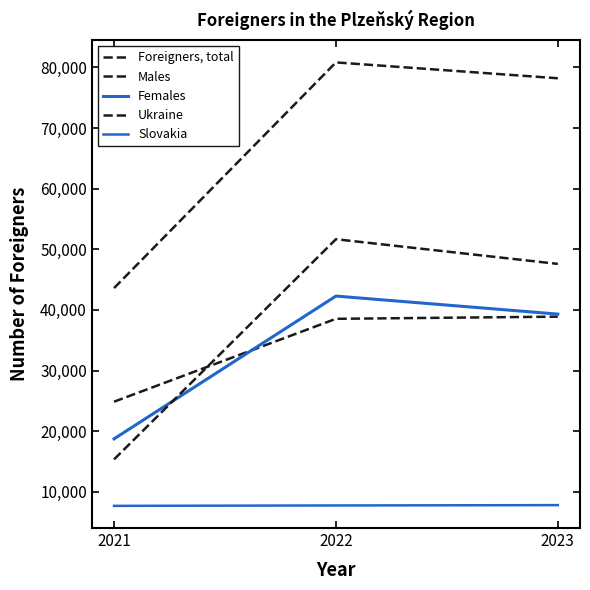

What is the sum of all Males values?

102285